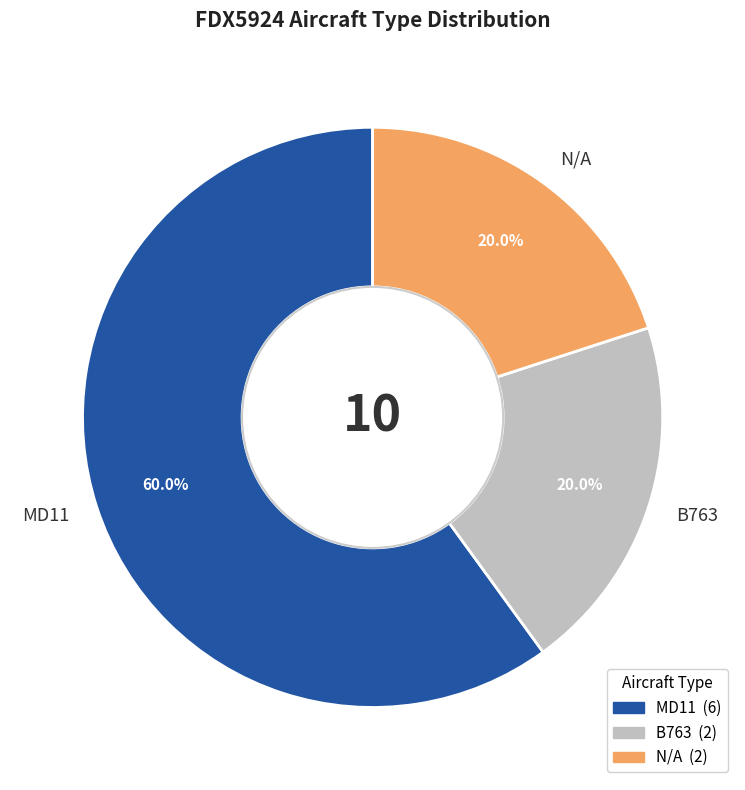

Between MD11 and N/A, which is larger?

MD11